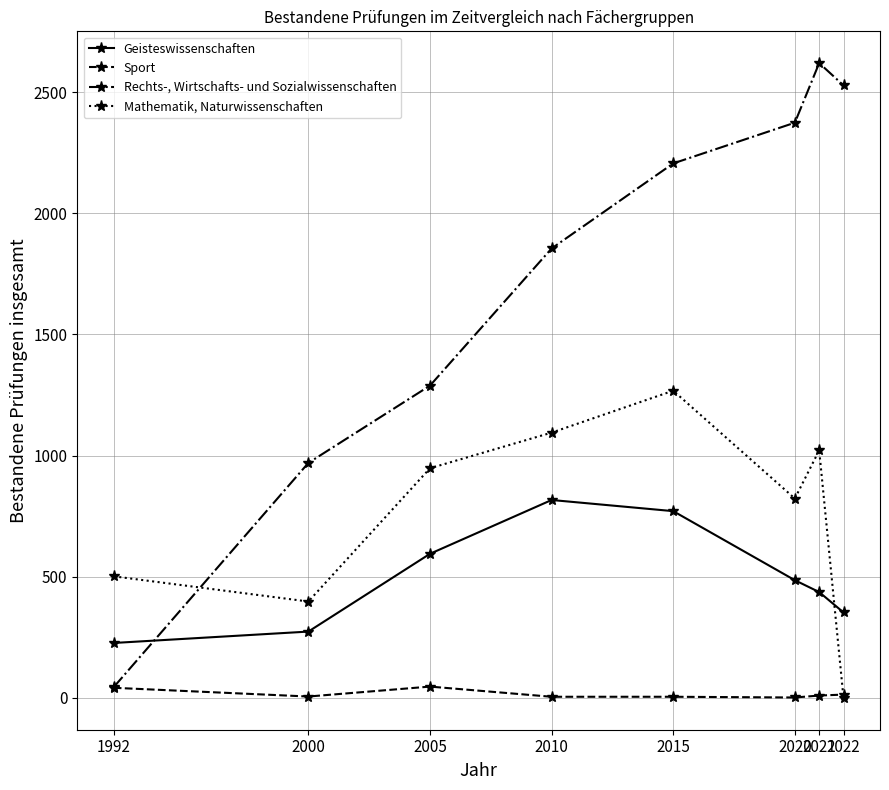

What is the highest value of the Sport series?

47